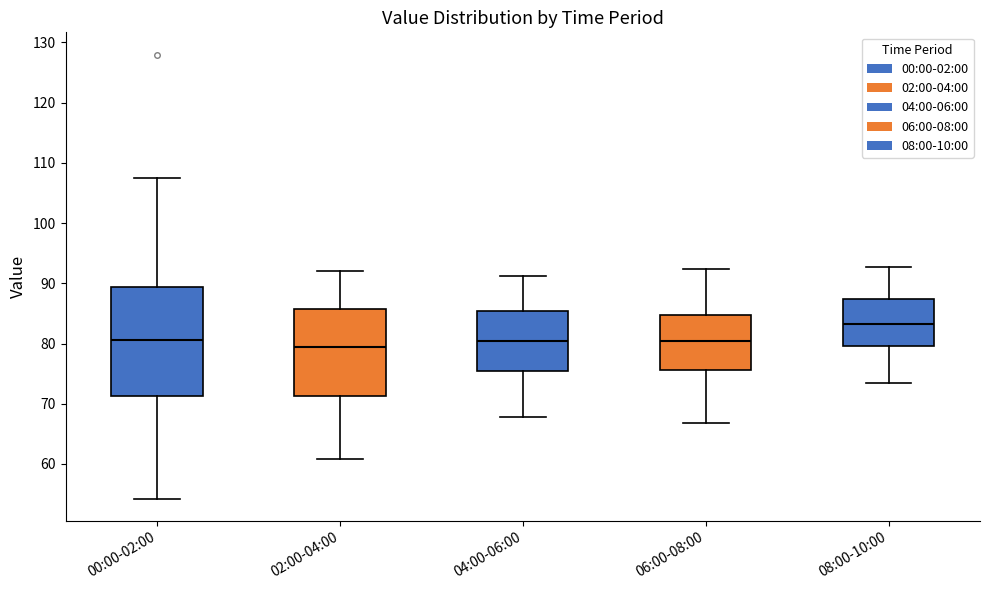

Which box's median line is the highest?

08:00-10:00